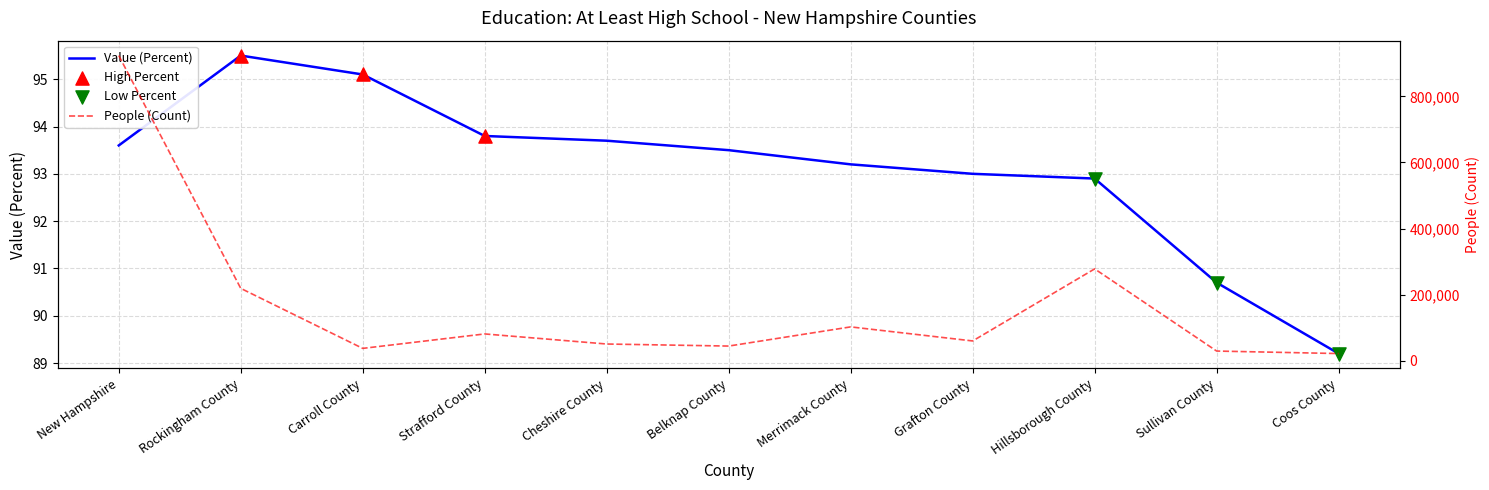

At how many categories does at least one series exceed 760536?

1